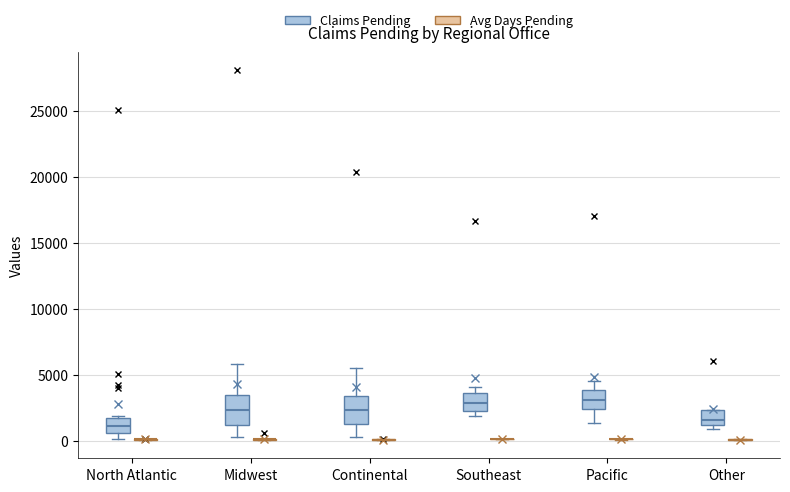

Where does the median line of the box for Southeast (Claims Pending) sit on the y-axis? The values are not printed on the chart, so give them approximately, as read against the axis.

3000